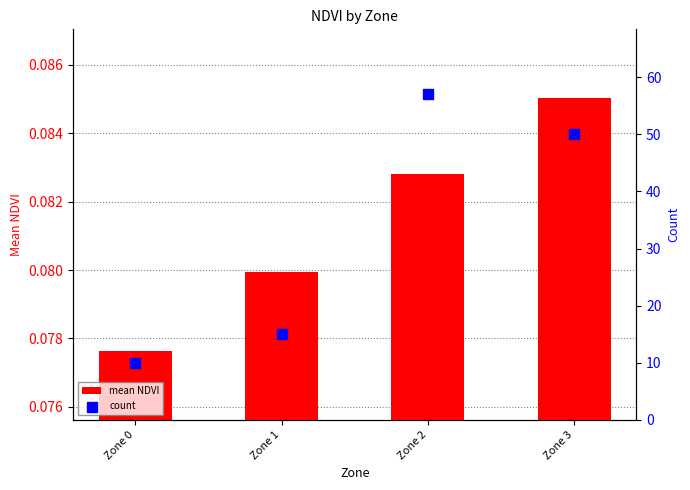

Which series has the largest total across all categories?

count